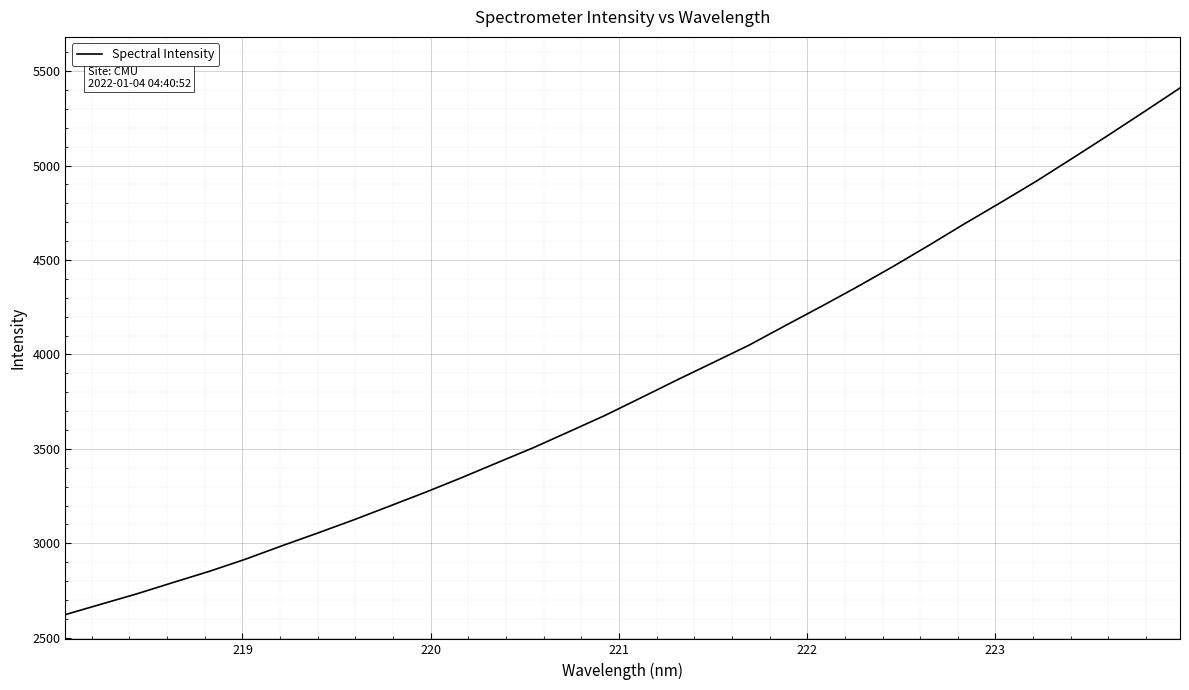

What is the difference between the maximum and minimum values?

2787.6